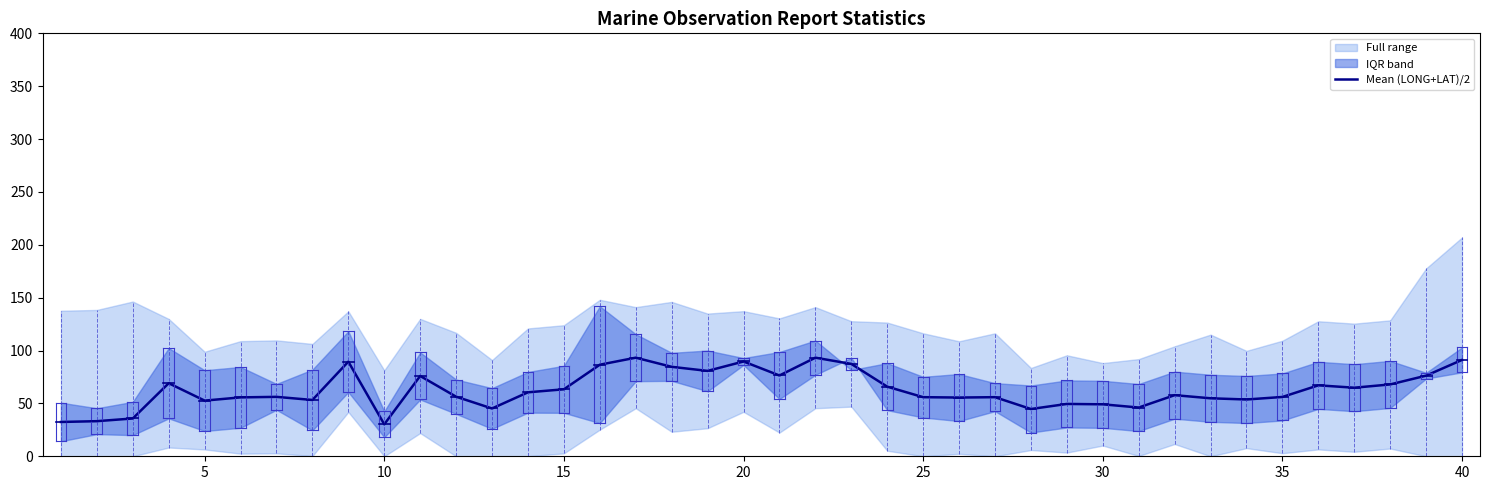

Is it true that Mean (LONG+LAT)/2 equals 89.7 at 20?

True